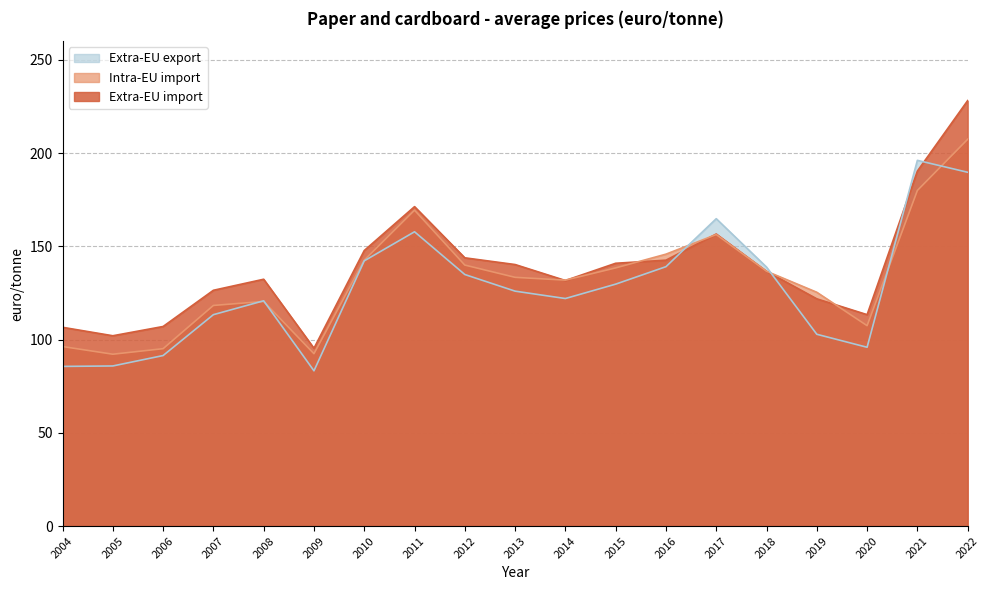

What is the highest value of the Intra-EU import series?

207.4